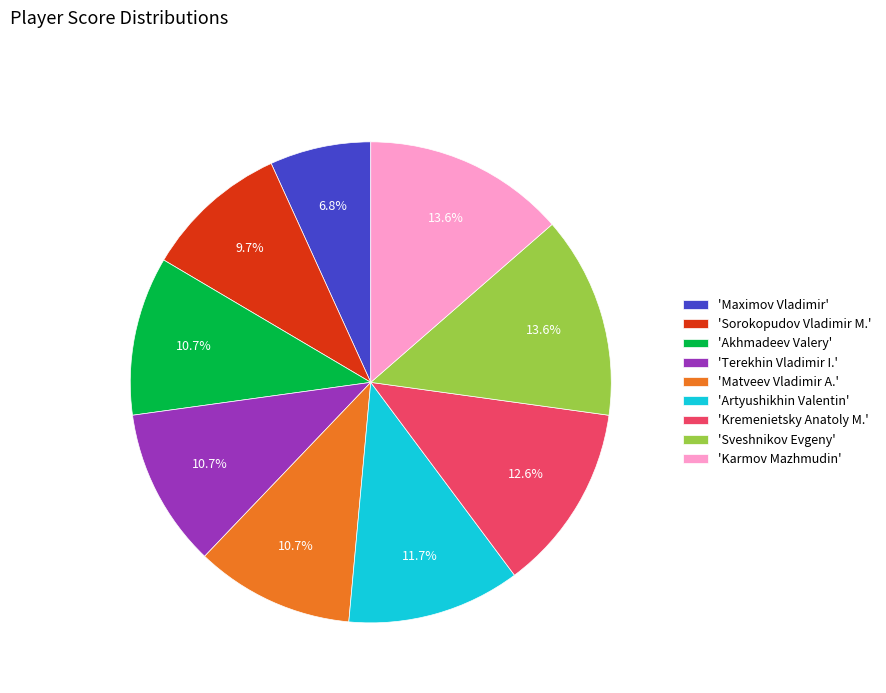

To the nearest percent, what is the average slice percentage?

11%